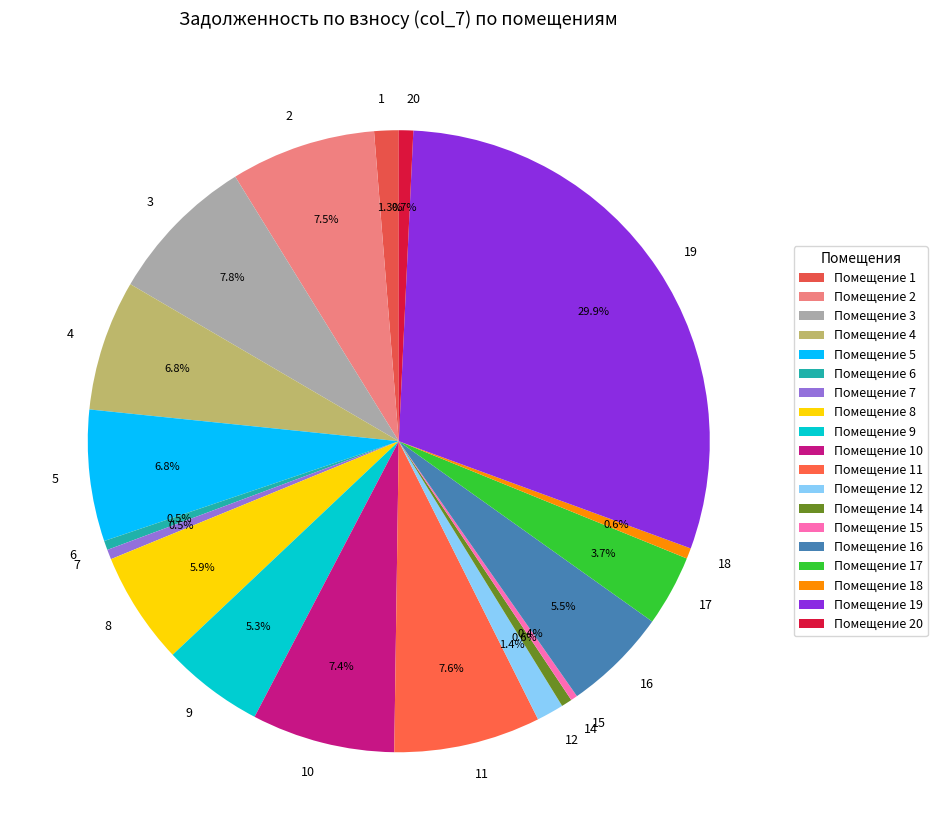

Count the number of slices in the pie.

19